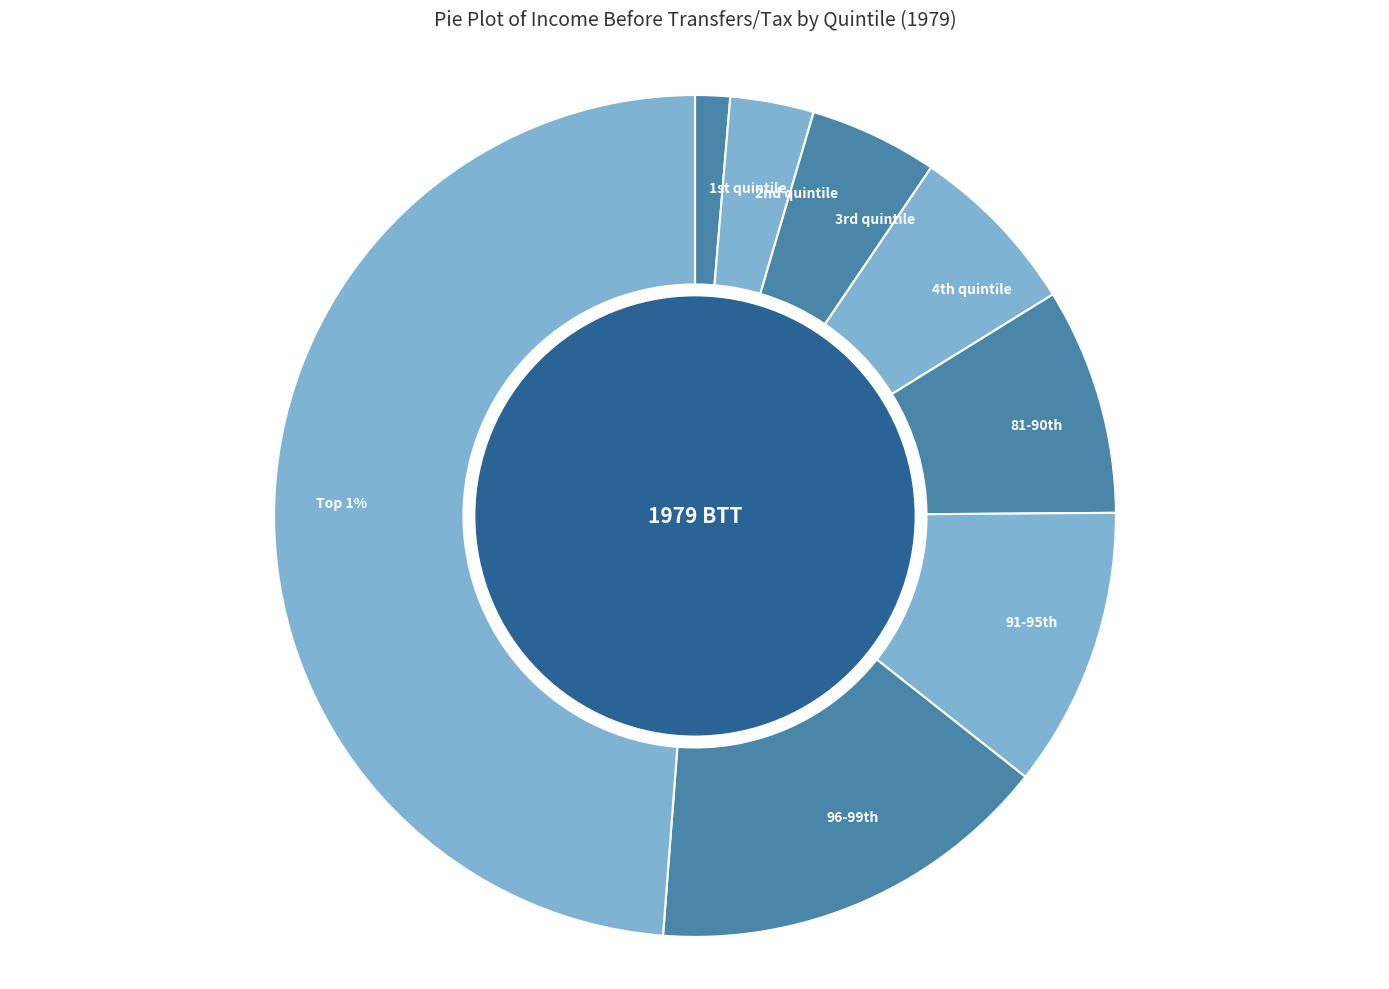

Is there any slice that represents more than half of the pie?

No